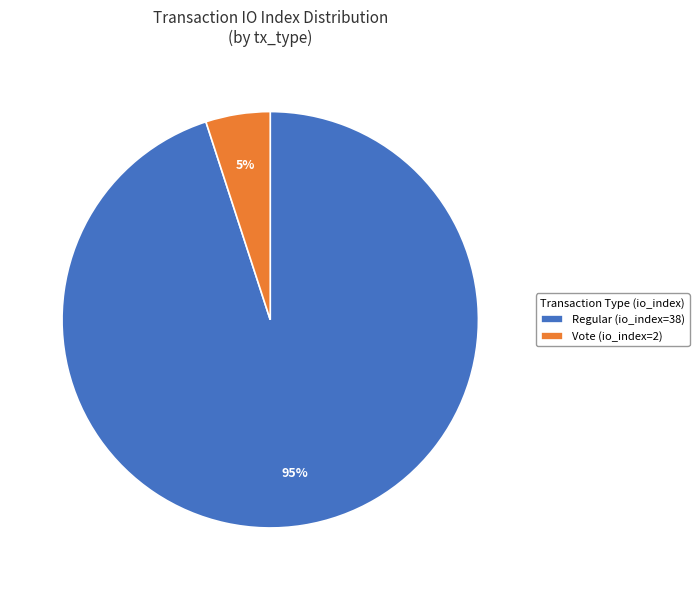

Combined, do Regular (io_index=38) and Vote (io_index=2) account for over 50%?

Yes